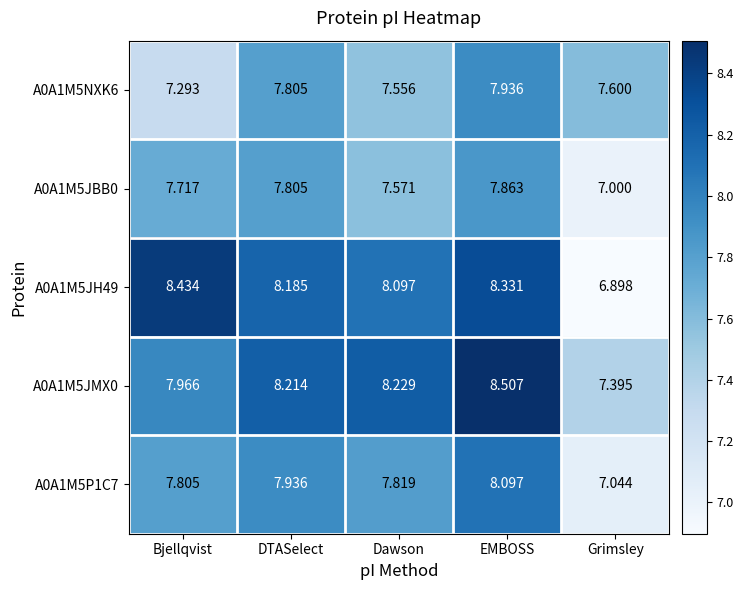

Rank the categories by A0A1M5JH49 value from highest to lowest.

Bjellqvist, EMBOSS, DTASelect, Dawson, Grimsley